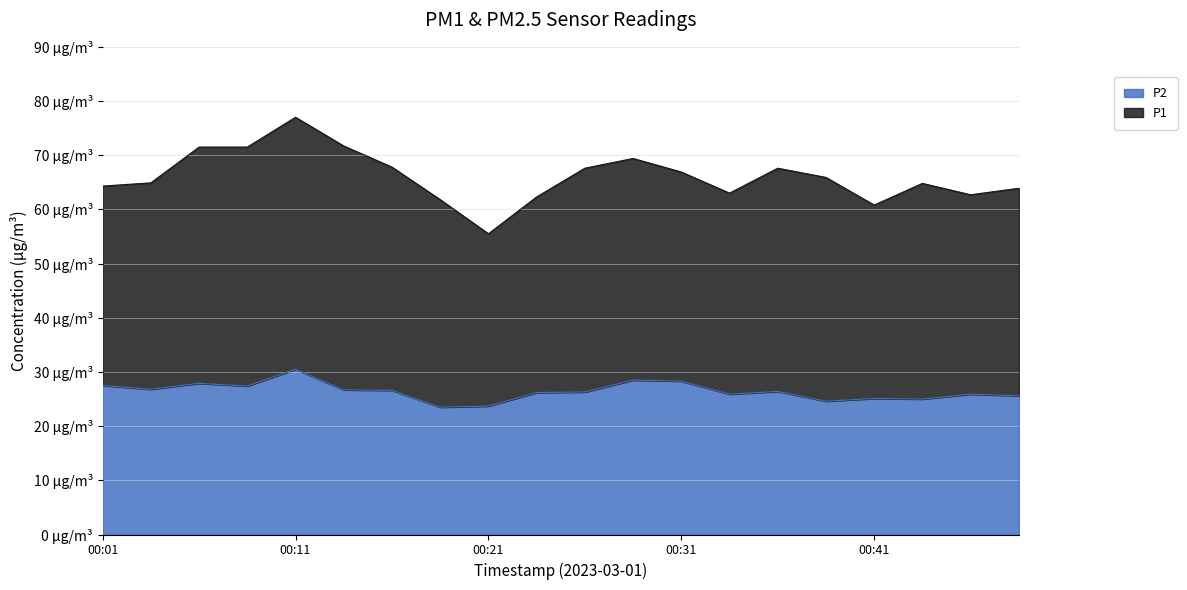

True or false: P2 and P1 cross at least once.

False